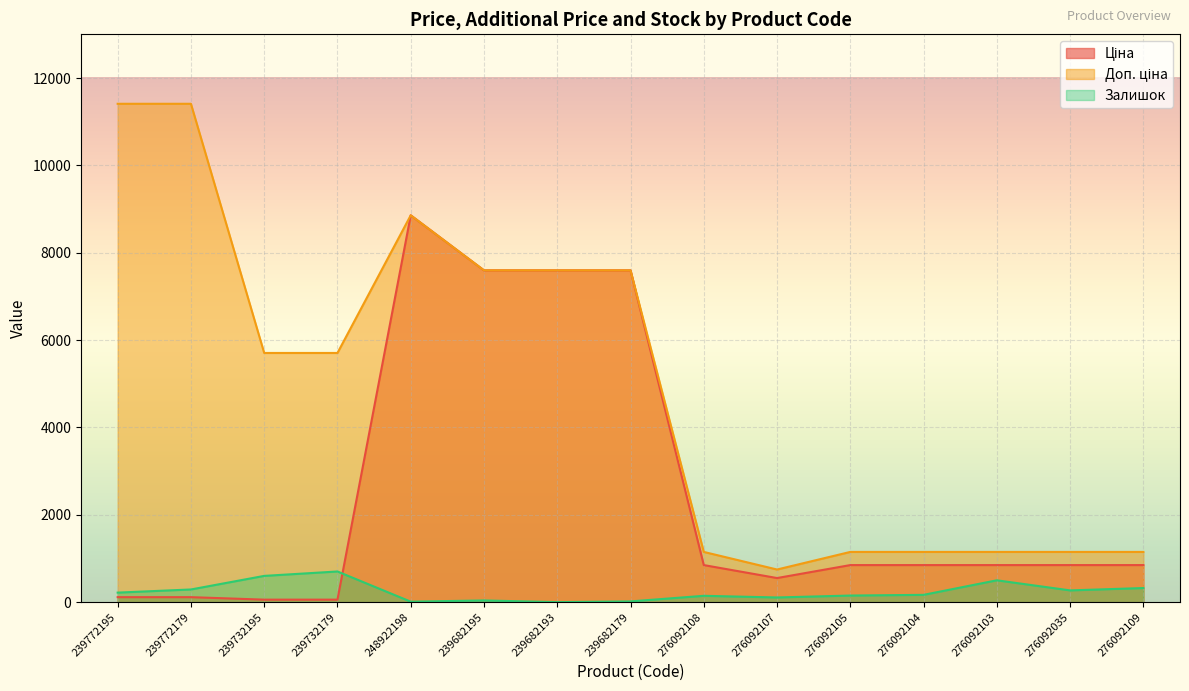

What are all the series names shown in the legend?

Ціна, Доп. ціна, Залишок